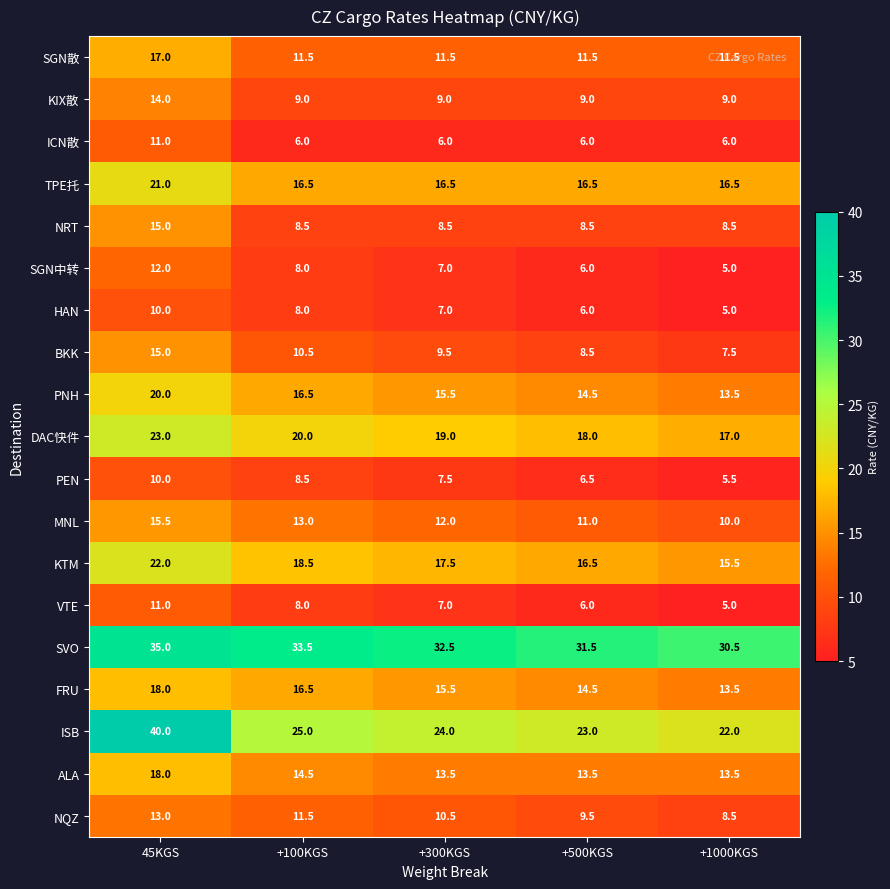

What is the average value of the HAN series?

7.2